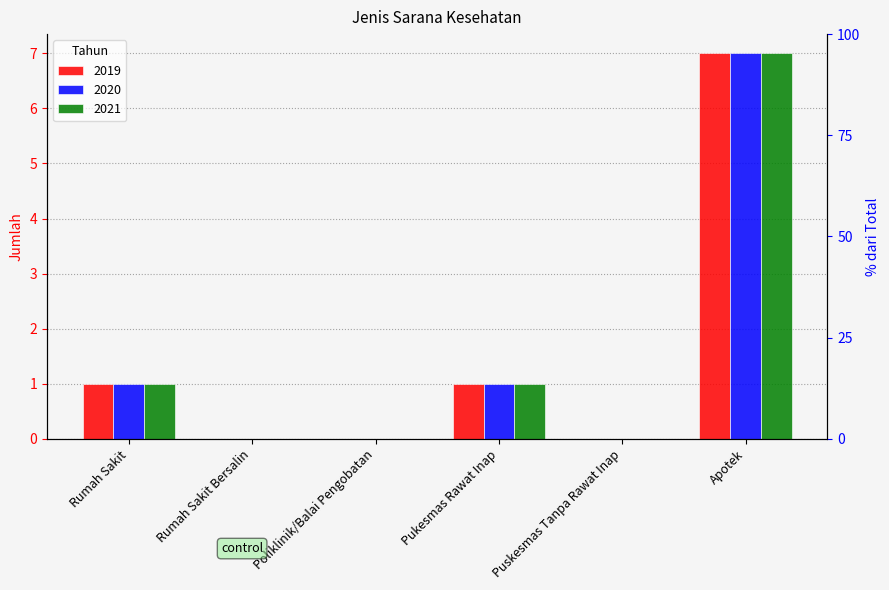

What is the difference between the second highest and second lowest values in the 2020 series?

1